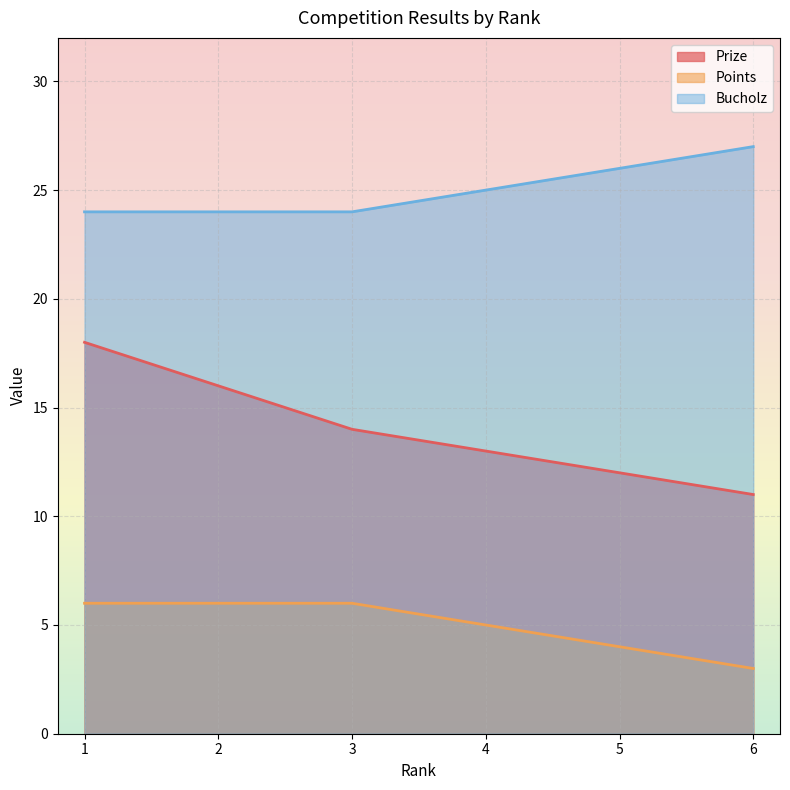

How many lines are shown in the chart?

3